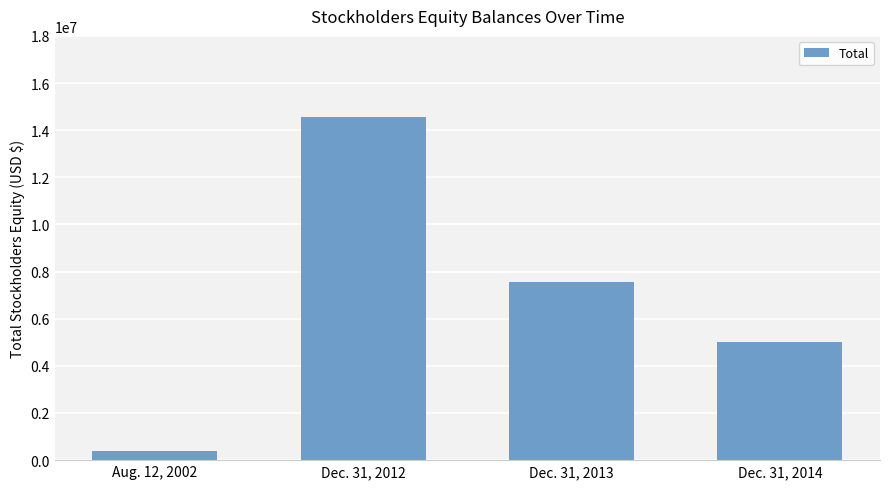

How many data points does each series have?

4